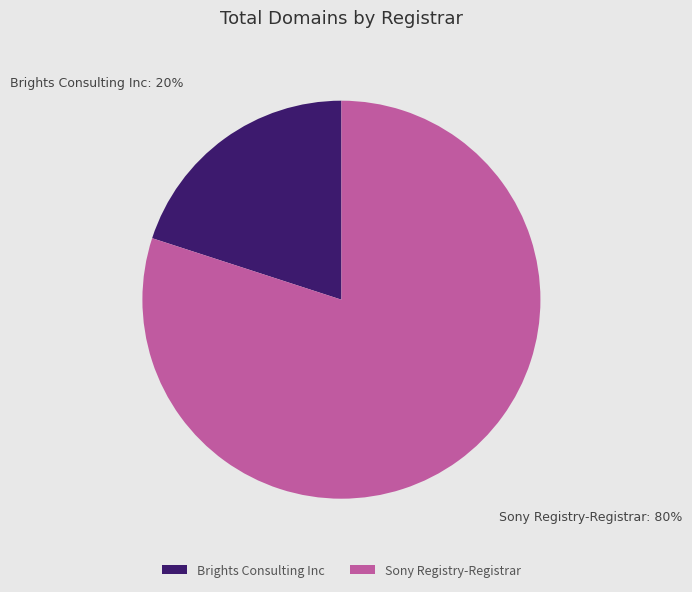

Count the number of slices in the pie.

2